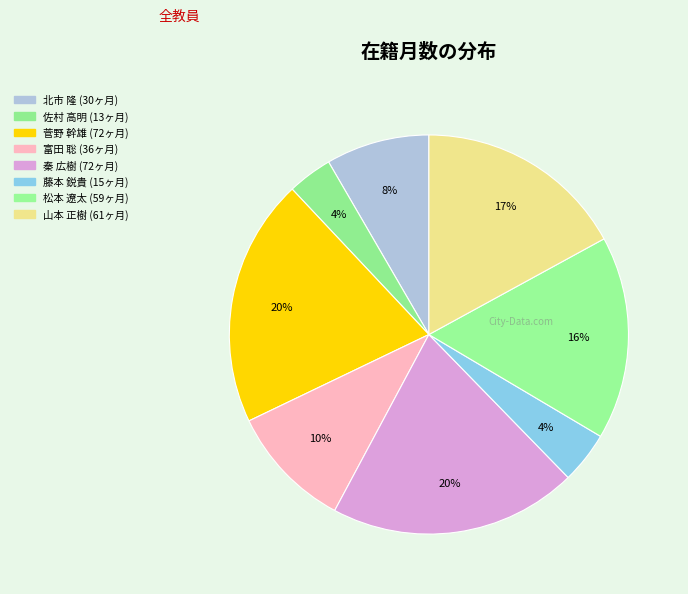

What percentage is the 山本 正樹 slice, to the nearest percent?

17%